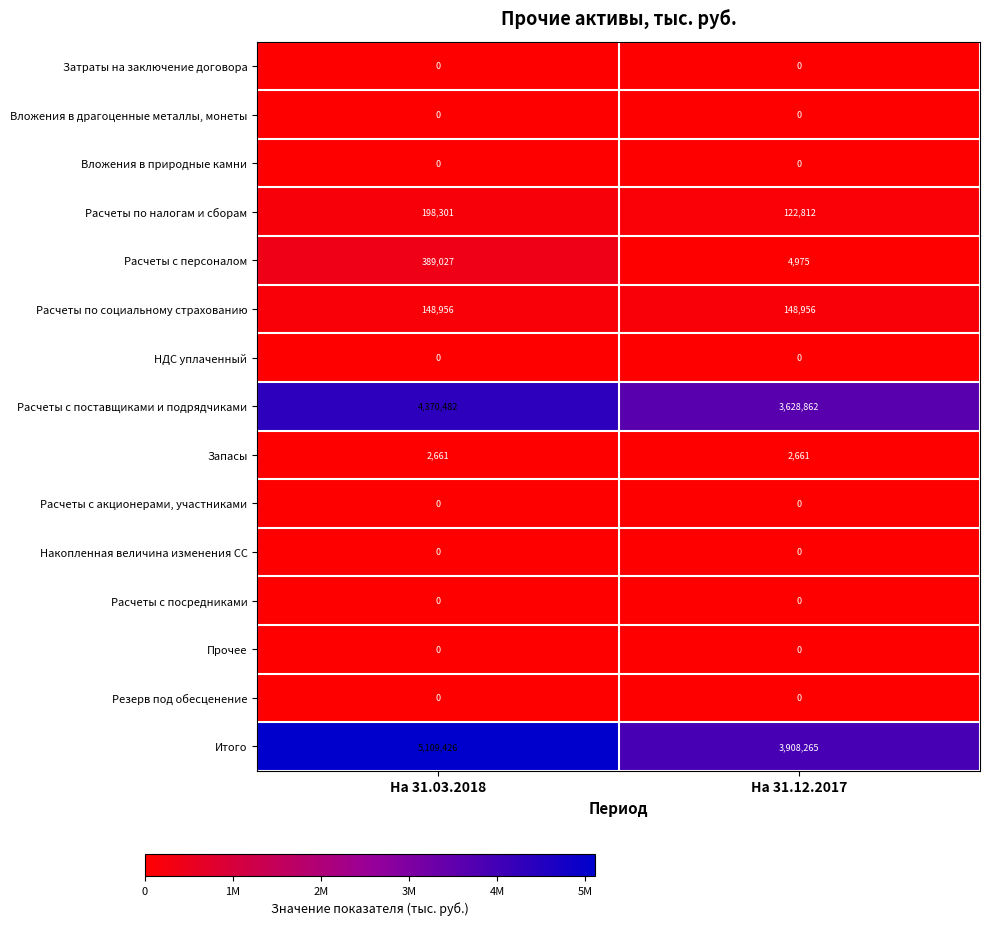

What is the greatest value displayed?

5109426